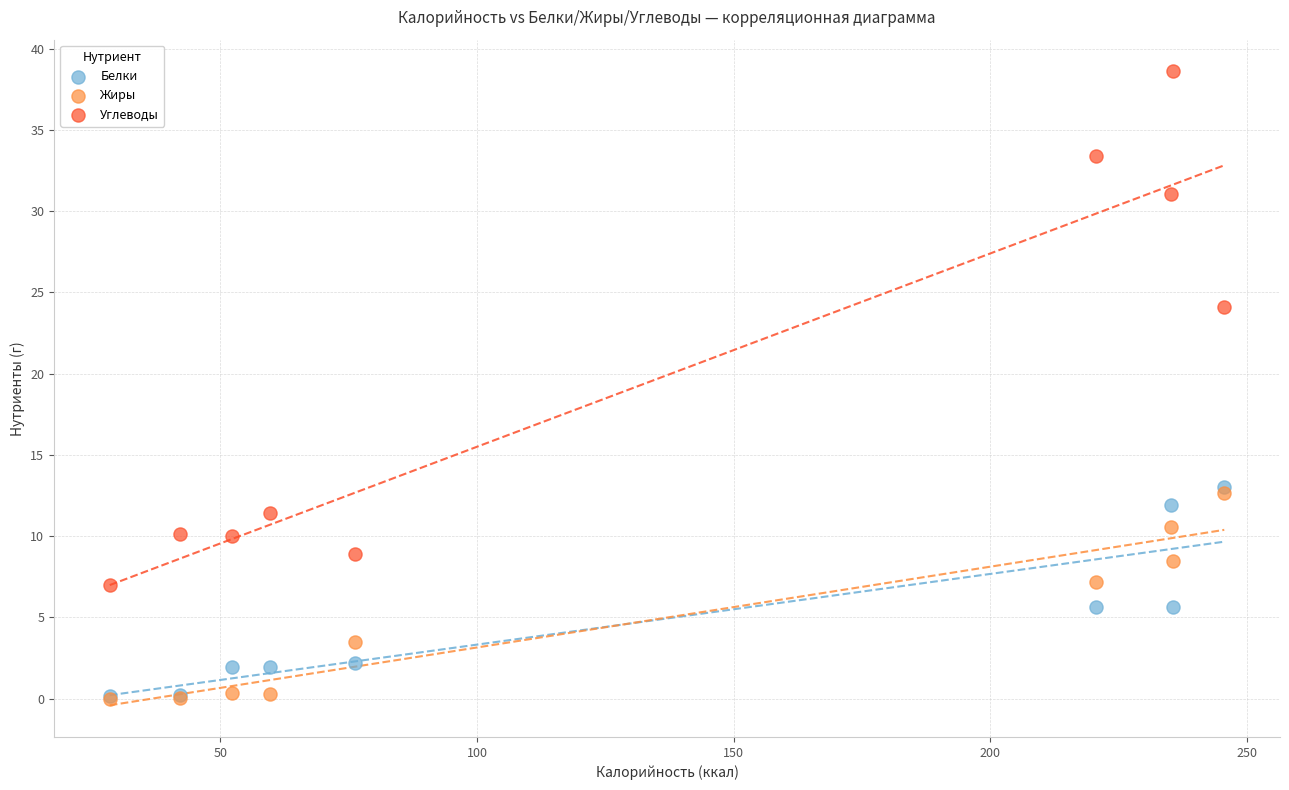

Across all series, what Y value is closest to 19?

24.1